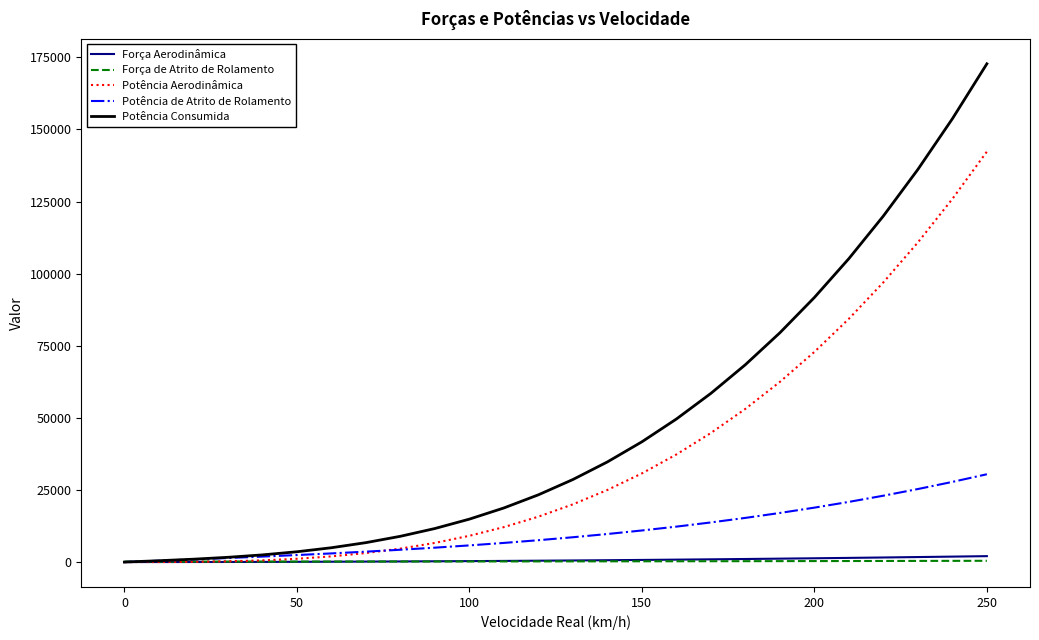

Which series has the largest total across all categories?

Potência Consumida